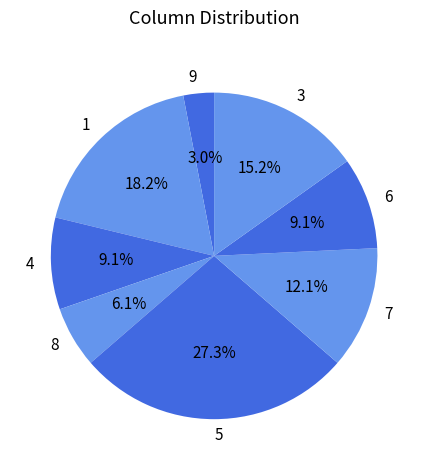

Which category has the smallest portion of the pie?

9